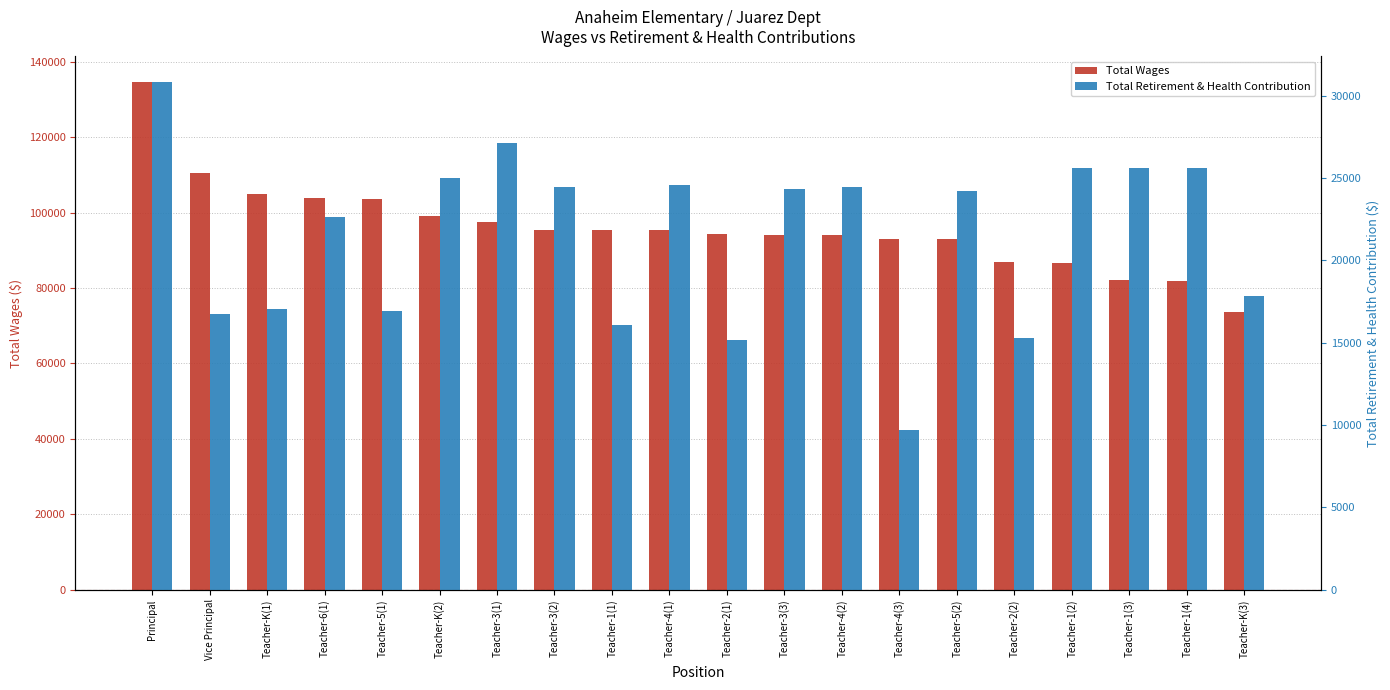

Where is Total Retirement & Health Contribution nearest to the value 20254?

Teacher-6(1)